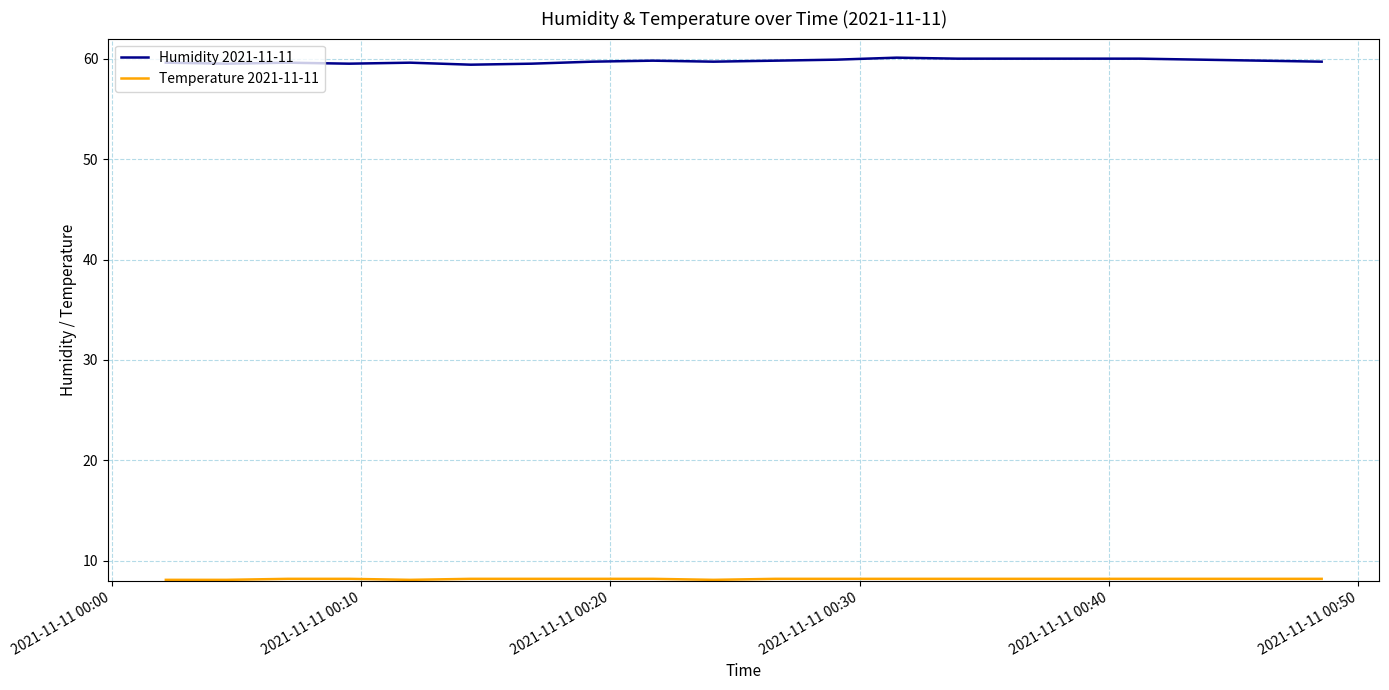

Which series has the largest total across all categories?

Humidity 2021-11-11